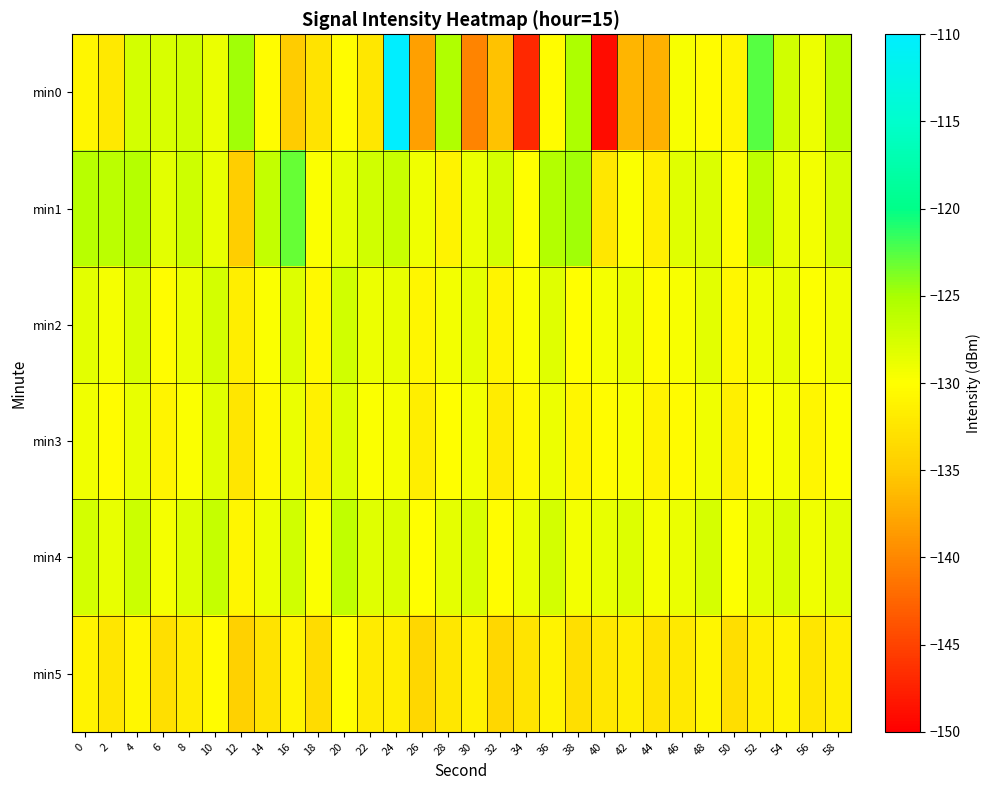

Reading left to right, transcribe all the data shown in this chart.

min0: 0=-130.9	2=-132.0	4=-127.4	6=-127.7	8=-127.3	10=-128.8	12=-124.8	14=-130.2	16=-134.9	18=-132.8	20=-130.2	22=-132.2	24=-110.1	26=-138.2	28=-125.4	30=-140.2	32=-135.7	34=-147.0	36=-130.3	38=-125.3	40=-149.1	42=-136.6	44=-136.9	46=-129.6	48=-130.3	50=-131.0	52=-122.6	54=-127.3	56=-129.0	58=-126.0
min1: 0=-125.8	2=-126.0	4=-125.7	6=-128.4	8=-127.2	10=-128.7	12=-134.7	14=-126.5	16=-123.1	18=-129.8	20=-128.5	22=-127.3	24=-126.8	26=-129.1	28=-131.2	30=-128.9	32=-127.4	34=-130.1	36=-125.6	38=-124.8	40=-132.3	42=-129.7	44=-131.5	46=-128.2	48=-127.9	50=-130.4	52=-126.1	54=-128.7	56=-129.3	58=-127.6
min2: 0=-128.3	2=-129.5	4=-127.8	6=-130.2	8=-128.9	10=-127.4	12=-131.6	14=-129.8	16=-128.1	18=-130.5	20=-127.2	22=-129.0	24=-128.7	26=-130.9	28=-129.3	30=-128.5	32=-131.0	34=-129.7	36=-128.2	38=-130.1	40=-129.4	42=-128.8	44=-130.3	46=-129.6	48=-128.4	50=-130.7	52=-129.1	54=-128.6	56=-130.0	58=-129.2
min3: 0=-129.1	2=-130.3	4=-128.6	6=-131.0	8=-129.7	10=-128.2	12=-132.4	14=-130.6	16=-128.9	18=-131.3	20=-128.0	22=-129.8	24=-129.5	26=-131.7	28=-130.1	30=-129.3	32=-131.8	34=-130.5	36=-129.0	38=-130.9	40=-130.2	42=-129.6	44=-131.1	46=-130.4	48=-129.2	50=-131.5	52=-129.9	54=-129.4	56=-130.8	58=-130.0
min4: 0=-127.5	2=-128.7	4=-127.0	6=-129.4	8=-128.1	10=-126.6	12=-130.8	14=-129.0	16=-127.3	18=-129.7	20=-126.4	22=-128.2	24=-127.9	26=-130.1	28=-128.5	30=-127.7	32=-130.2	34=-128.9	36=-127.4	38=-129.3	40=-128.6	42=-128.0	44=-129.5	46=-128.8	48=-127.6	50=-129.9	52=-128.3	54=-127.8	56=-129.2	58=-128.4
min5: 0=-131.2	2=-132.4	4=-130.7	6=-133.1	8=-131.8	10=-130.3	12=-134.5	14=-132.7	16=-131.0	18=-133.4	20=-130.1	22=-131.9	24=-131.6	26=-133.8	28=-132.2	30=-131.4	32=-133.9	34=-132.6	36=-131.1	38=-133.0	40=-132.3	42=-131.7	44=-132.8	46=-132.1	48=-130.9	50=-133.2	52=-131.6	54=-131.0	56=-132.5	58=-131.7